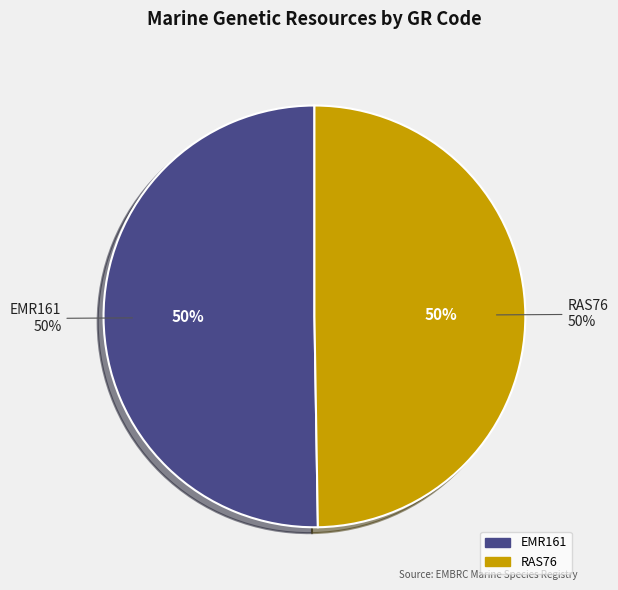

To the nearest percent, what is the average slice percentage?

50%